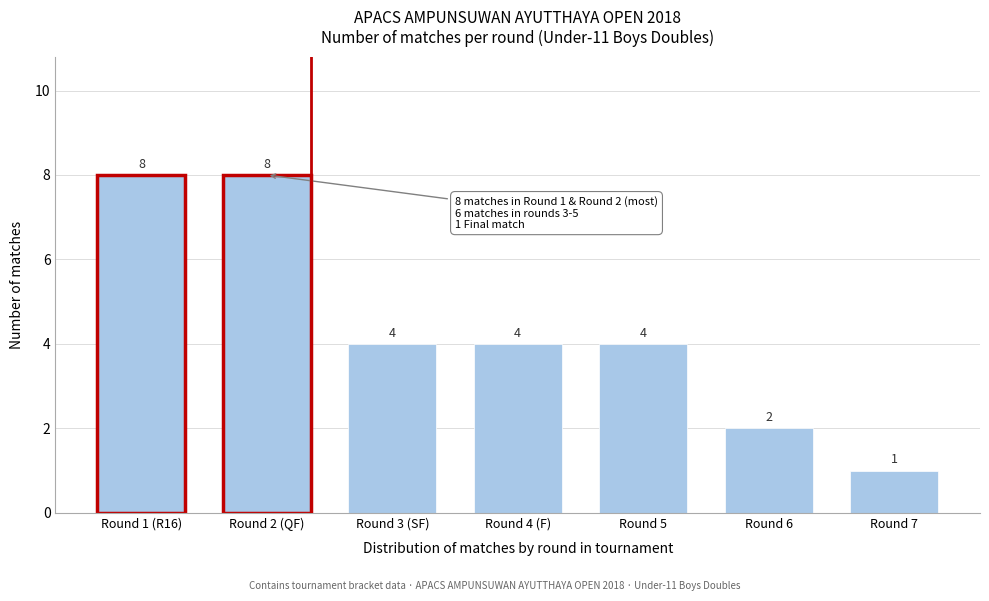

Reading left to right, transcribe all the data shown in this chart.

Round 1 (R16)=8	Round 2 (QF)=8	Round 3 (SF)=4	Round 4 (F)=4	Round 5=4	Round 6=2	Round 7=1